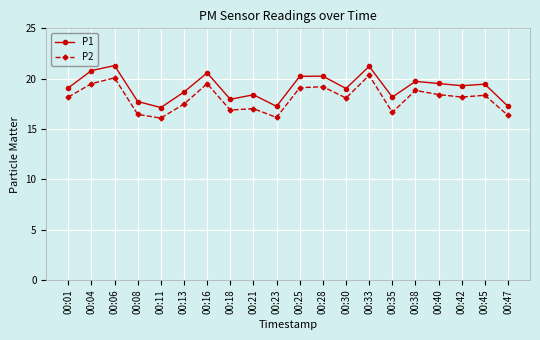

What is the total value across all series at 00:38?

38.6